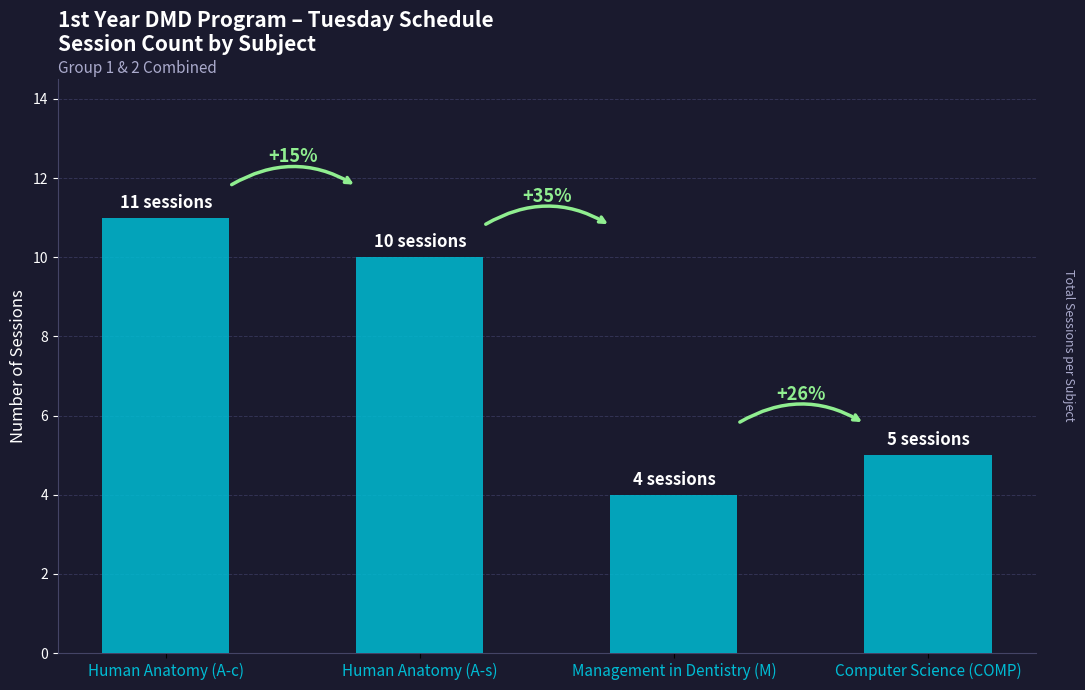

The chart shows a value of 6 at Management in Dentistry (M). True or false?

False